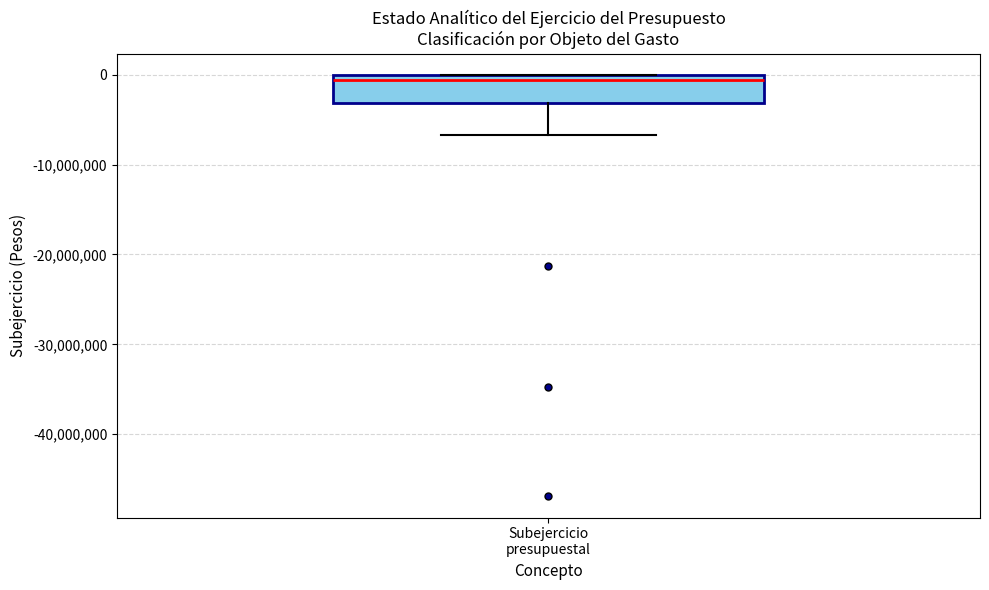

Read this box plot against the y-axis: the position of the median line, the range covered by the box, and the ends of both whiskers. The values are not printed on the chart, so give them approximately, as read against the axis.

median -1000000, box -3000000 to 0, whiskers -7000000 to 0